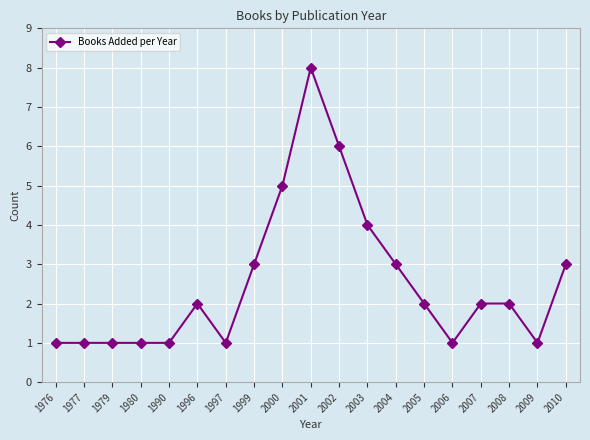

Reading left to right, transcribe all the data shown in this chart.

1	1	1	1	1	2	1	3	5	8	6	4	3	2	1	2	2	1	3